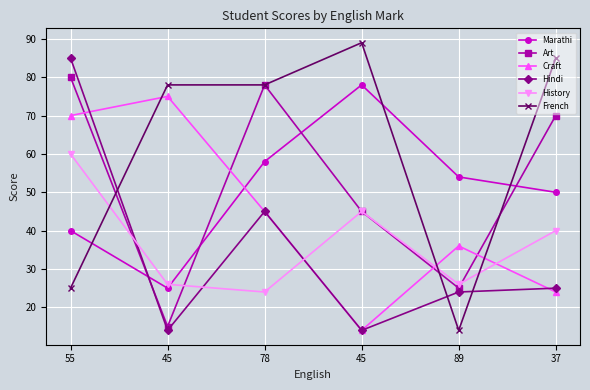

Count the number of categories in the chart.

6